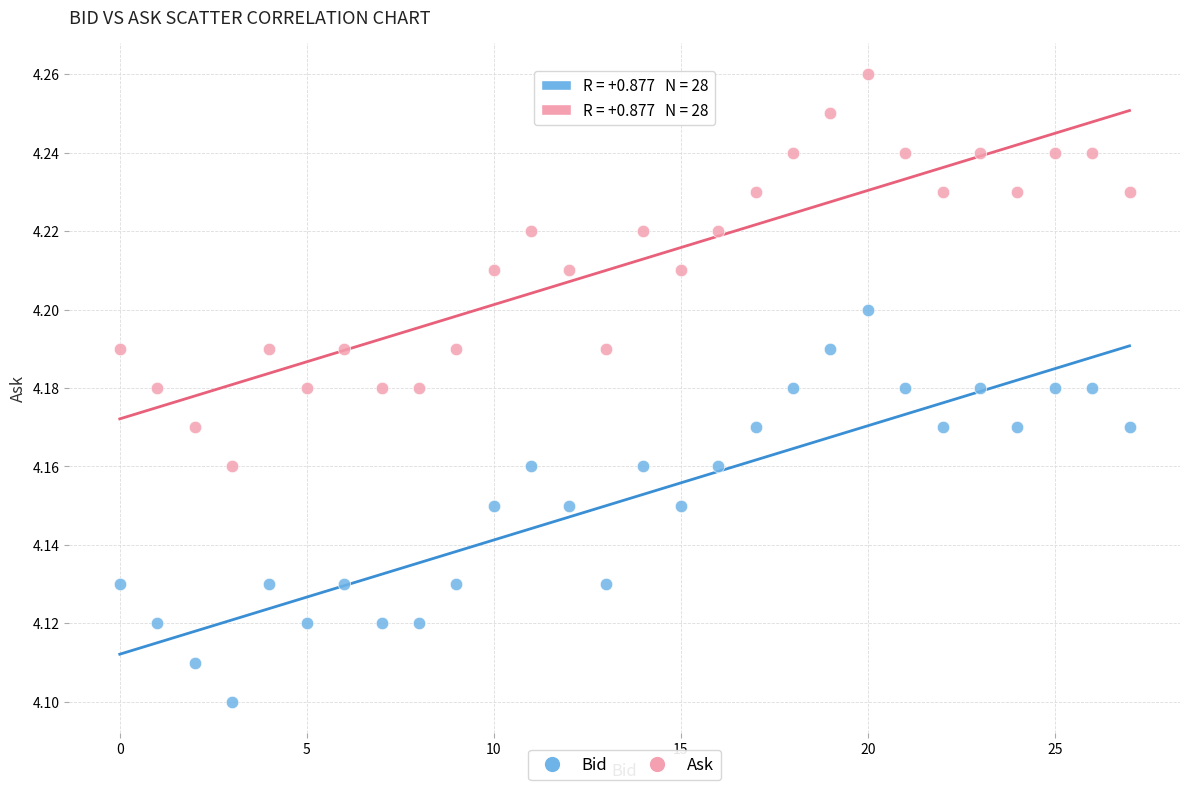

Which series reaches the maximum Y coordinate?

Ask